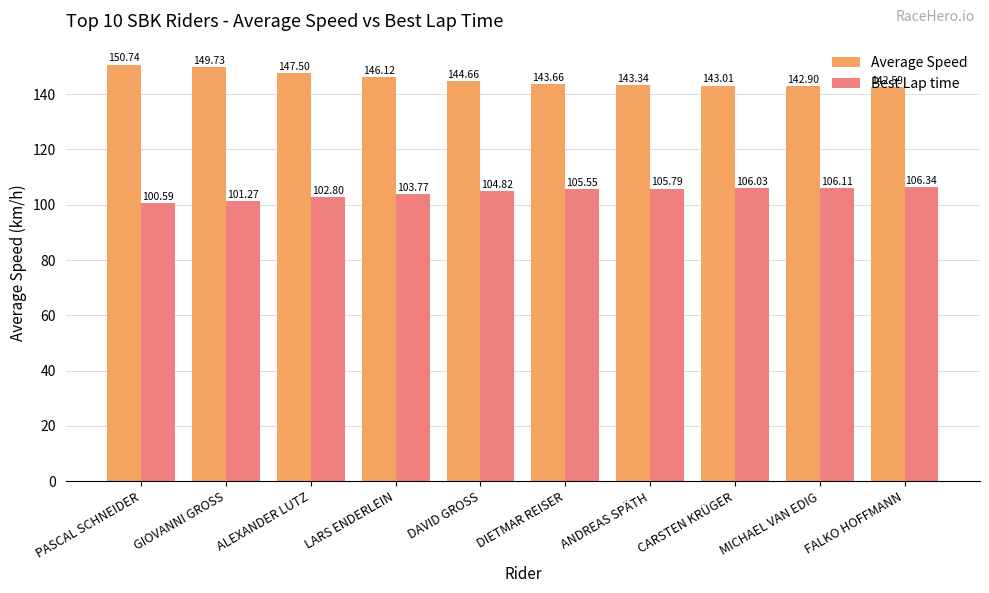

Is the value of Average Speed at MICHAEL VAN EDIG greater than the value of Best Lap time at PASCAL SCHNEIDER?

Yes